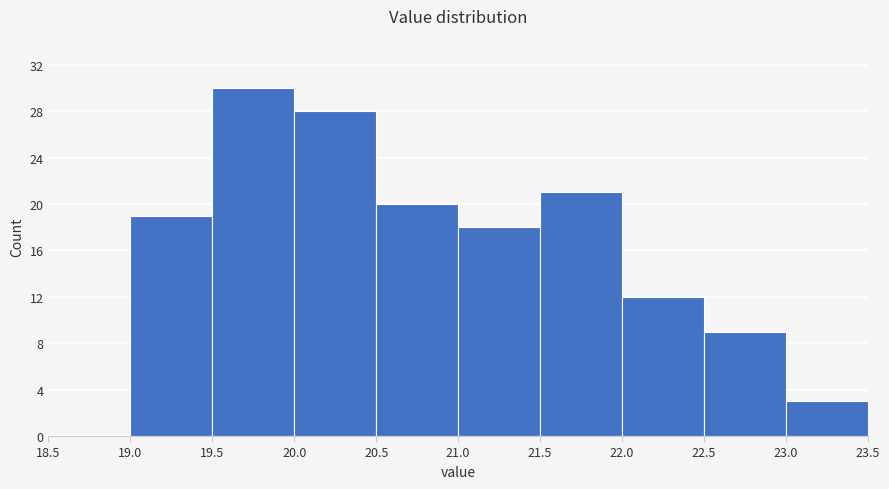

What is the height of the bar covering 21.5 to 22.0 on the x-axis? The values are not printed on the chart, so give them approximately, as read against the axis.

21